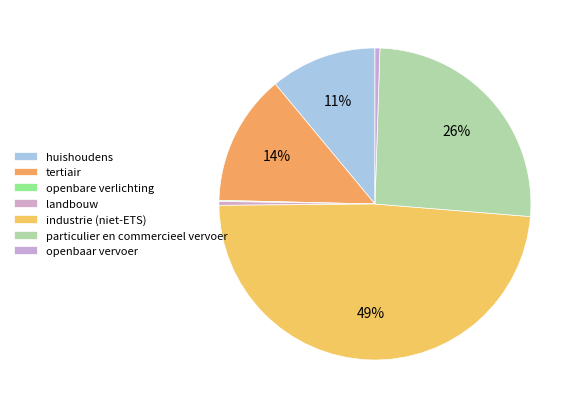

What is the total percentage of landbouw and openbaar vervoer?

0.9%